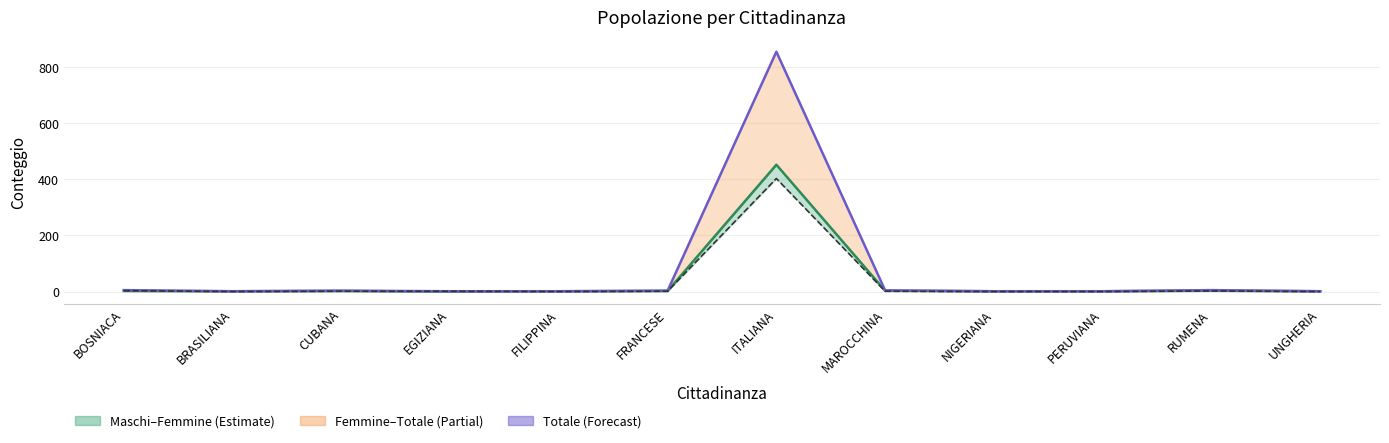

True or false: Femmine has a value of 1 at PERUVIANA.

False